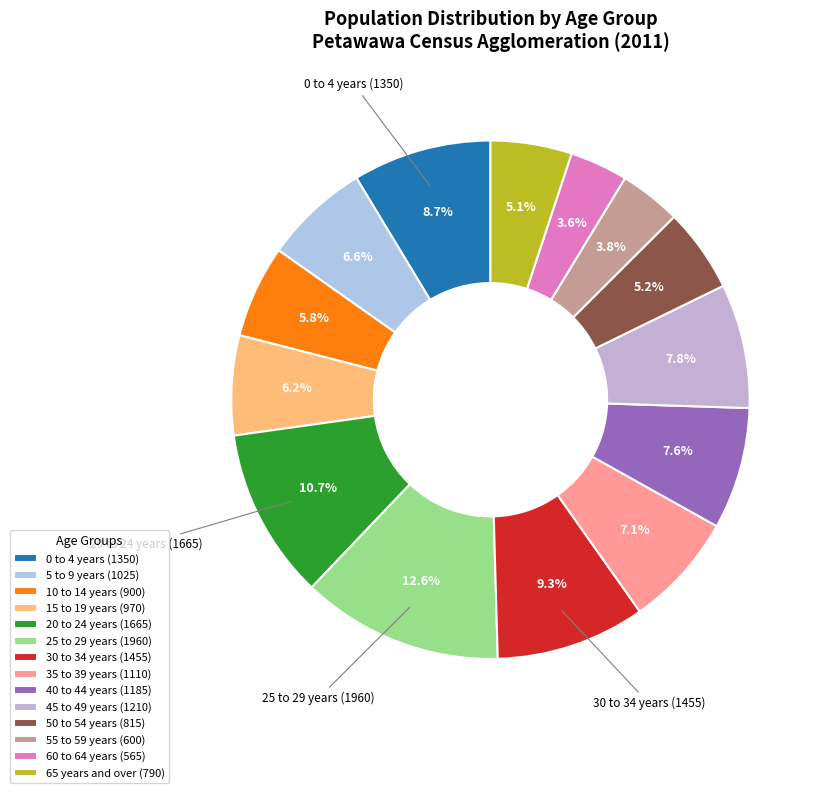

Is 40 to 44 years the majority of the pie?

No